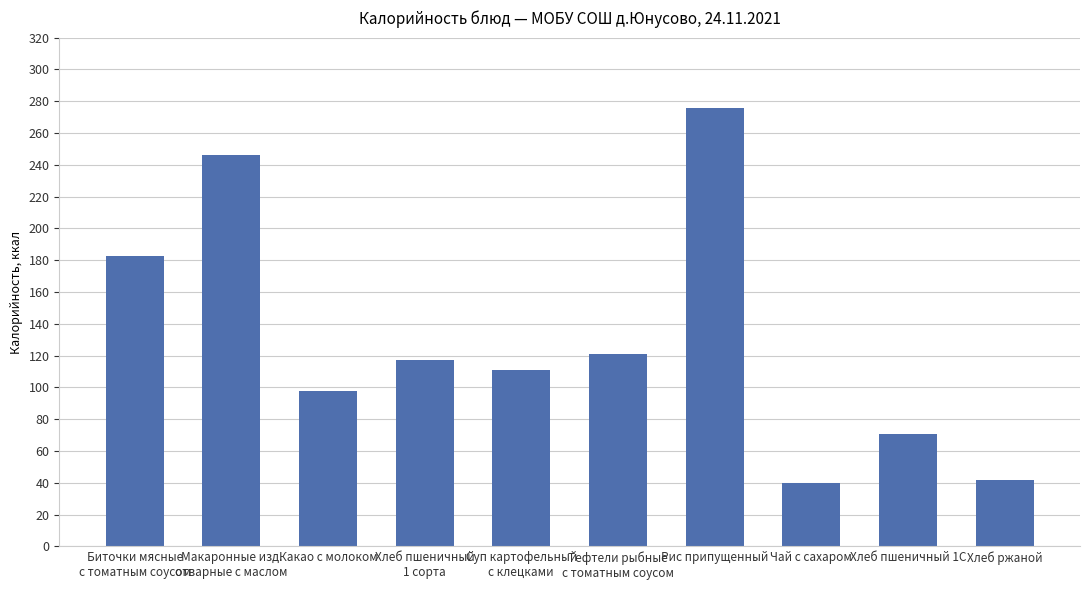

What is the change in value from Биточки мясные
с томатным соусом to Рис припущенный?

+93.4